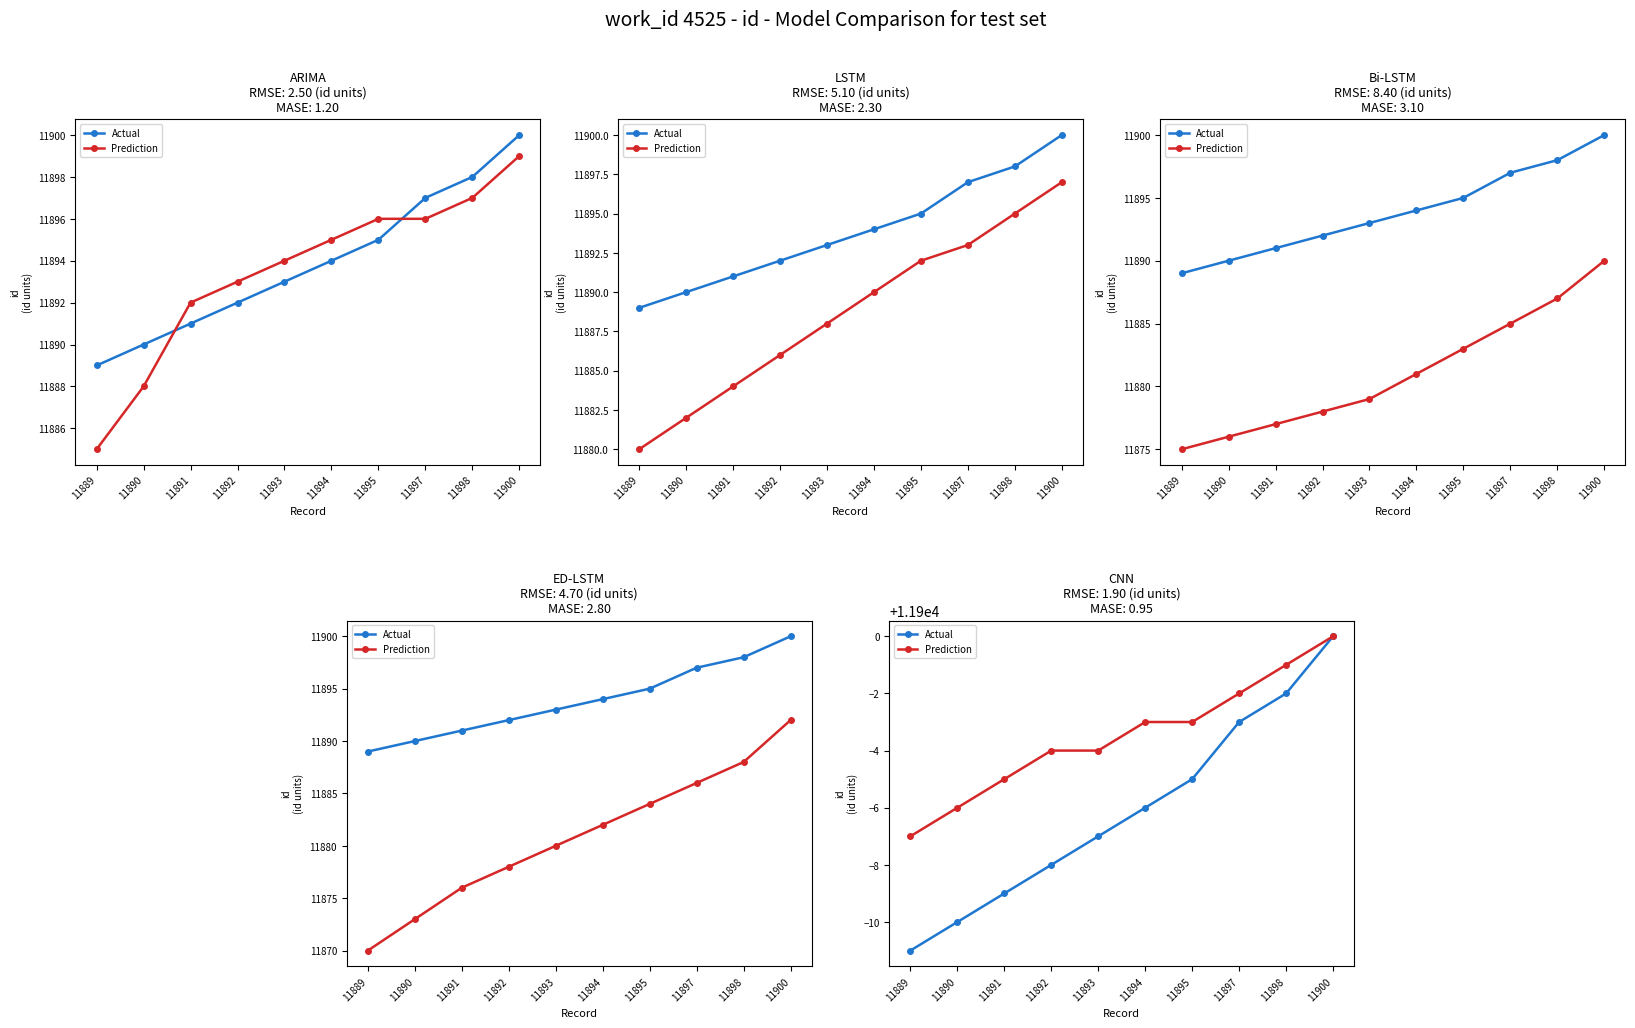

At which label is Actual closest to 11894?

11894